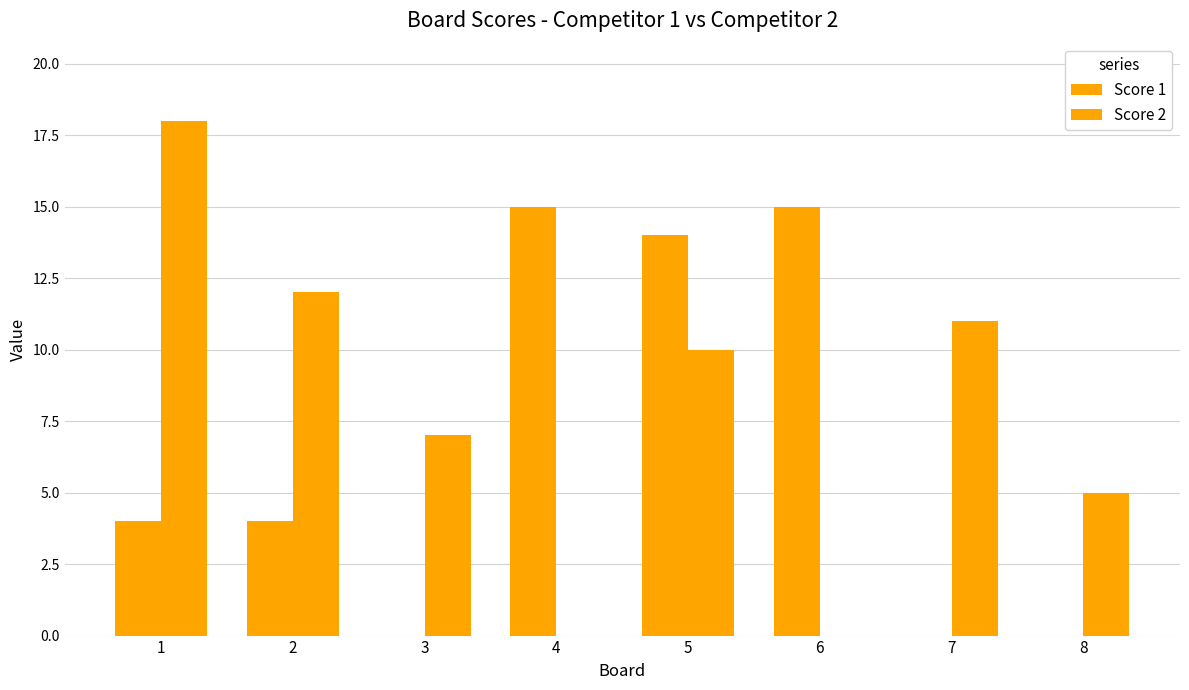

At 7, list the series in order from smallest to largest.

Score 1, Score 2